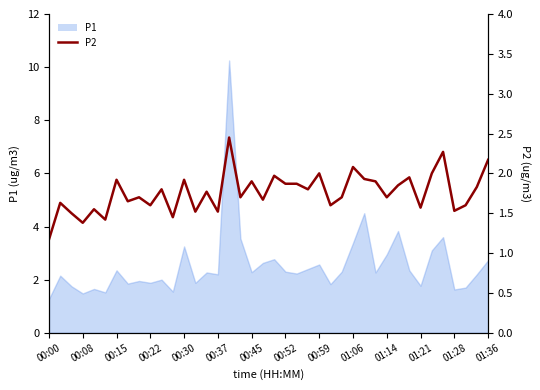

Reading right to left, what are all the values shown in this chart?

2.2	1.8	1.6	1.5	2.3	2.0	1.6	1.9	1.9	1.7	1.9	1.9	2.1	1.7	1.6	2.0	1.8	1.9	1.9	2.0	1.7	1.9	1.7	2.5	1.5	1.8	1.5	1.9	1.4	1.8	1.6	1.7	1.6	1.9	1.4	1.6	1.4	1.5	1.6	1.2